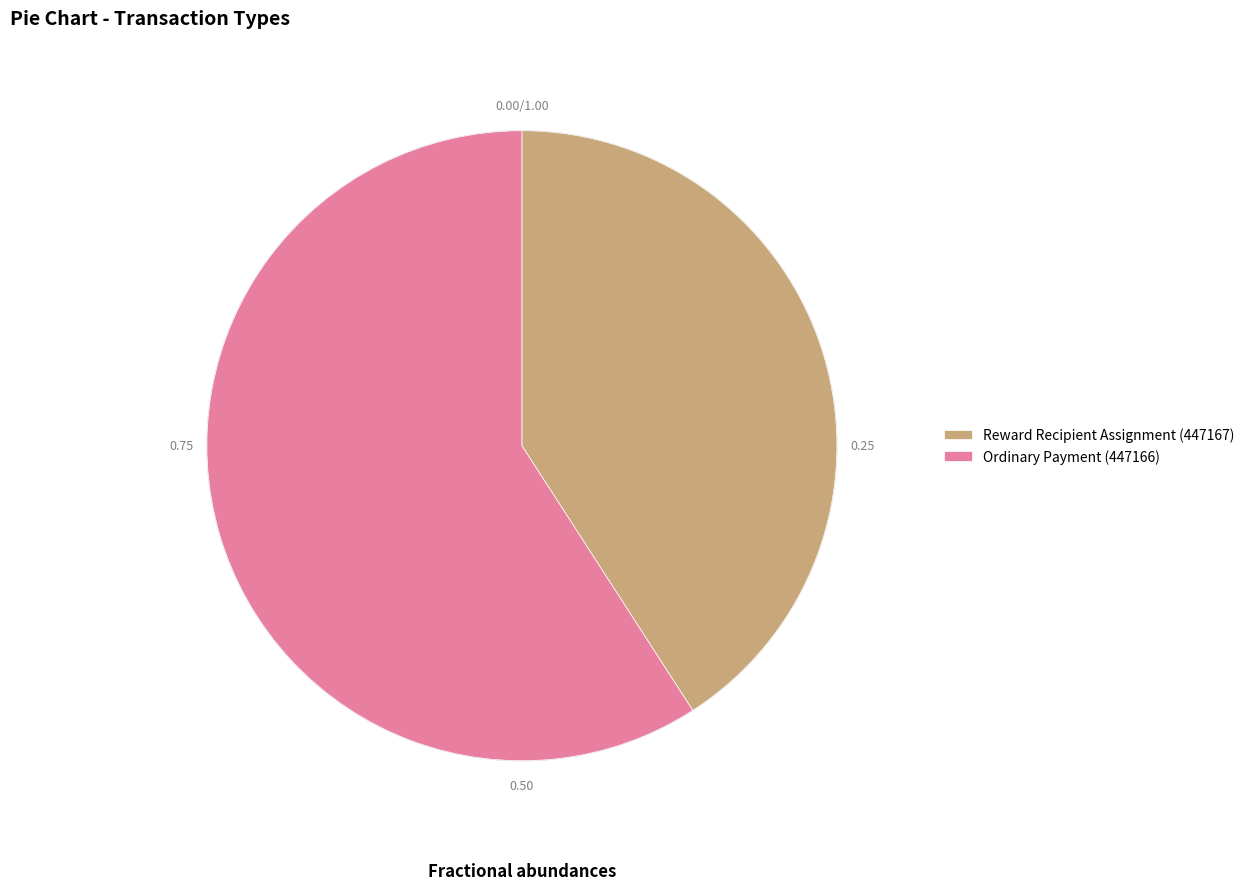

Is there a majority slice in this chart?

Yes